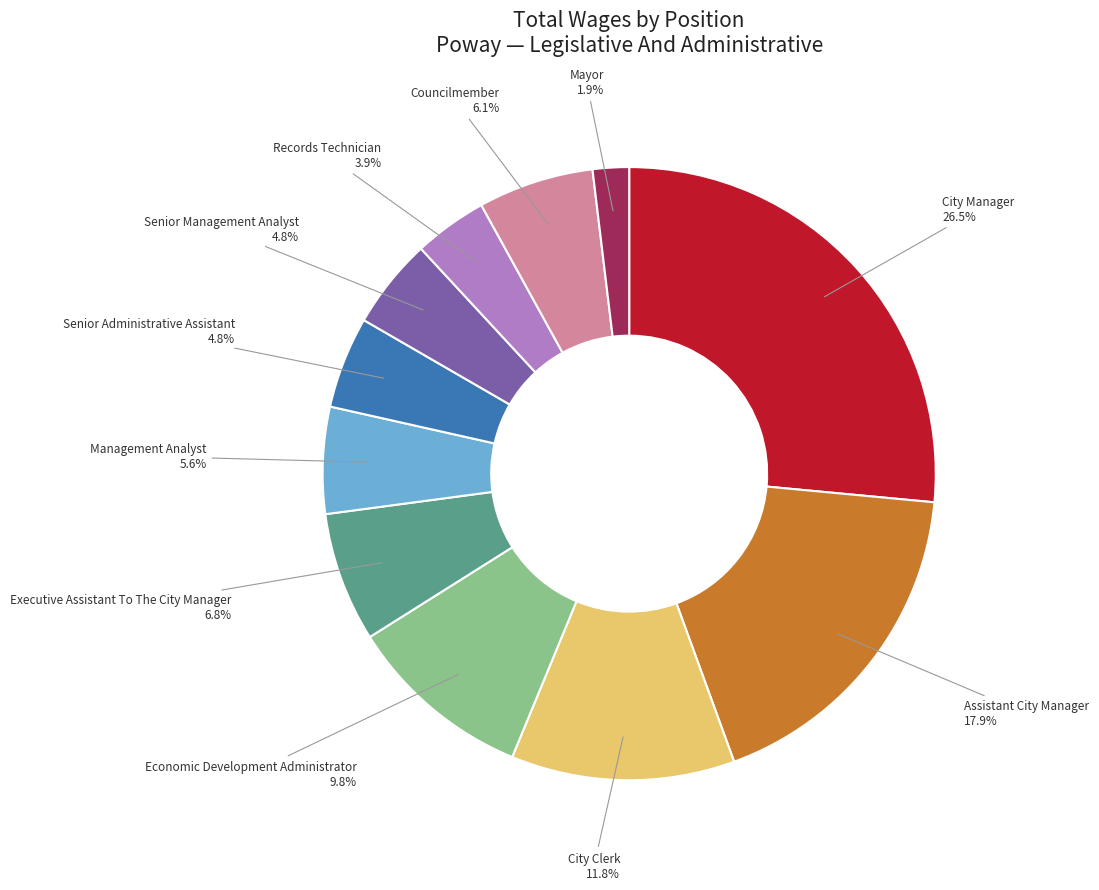

Is the sum of Senior Administrative Assistant and Councilmember greater than half?

No